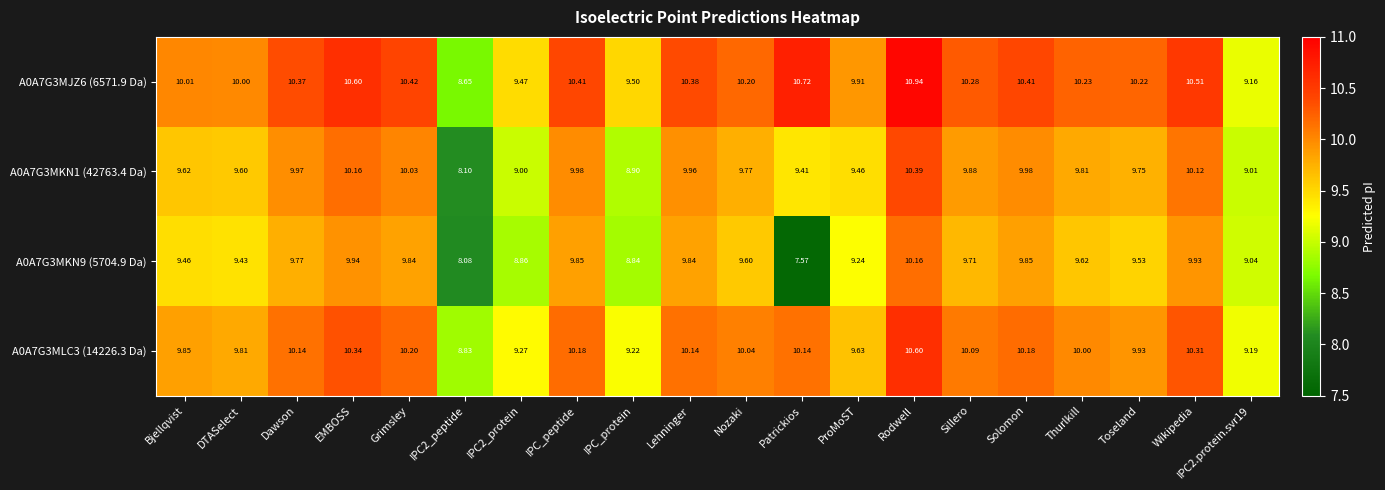

At how many categories does at least one series exceed 7?

20